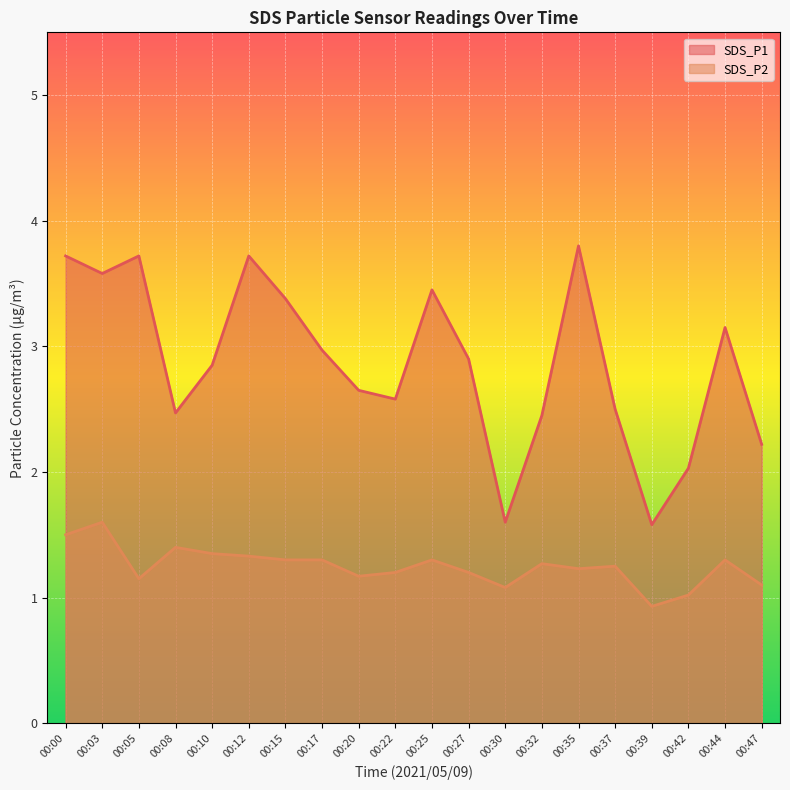

List the labels in order of SDS_P2 value, smallest first.

00:39, 00:42, 00:30, 00:47, 00:05, 00:20, 00:22, 00:27, 00:35, 00:37, 00:32, 00:15, 00:17, 00:25, 00:44, 00:12, 00:10, 00:08, 00:00, 00:03